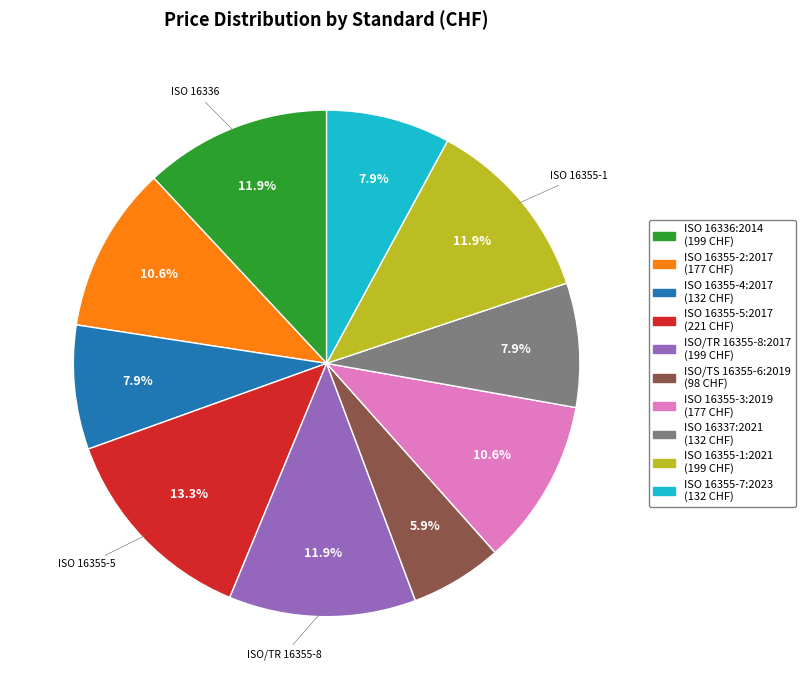

Count the number of slices in the pie.

10